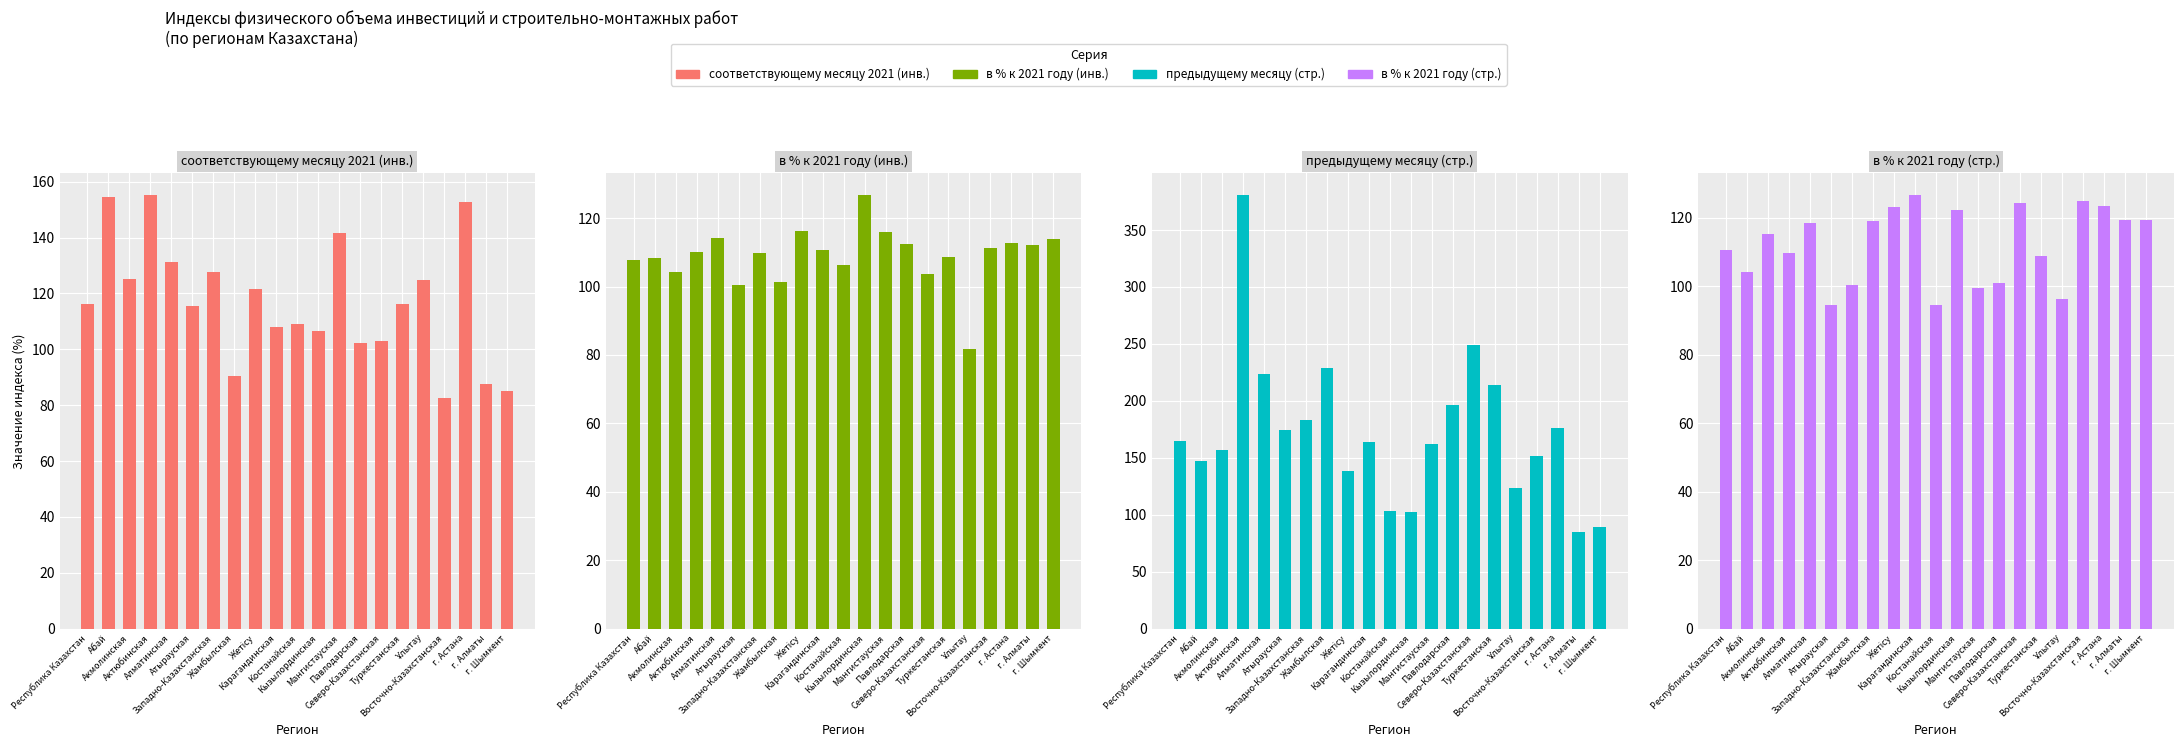

Rank the series at Абай from lowest to highest value.

в % к 2021 году (стр.), в % к 2021 году (инв.), предыдущему месяцу (стр.), соответствующему месяцу 2021 (инв.)